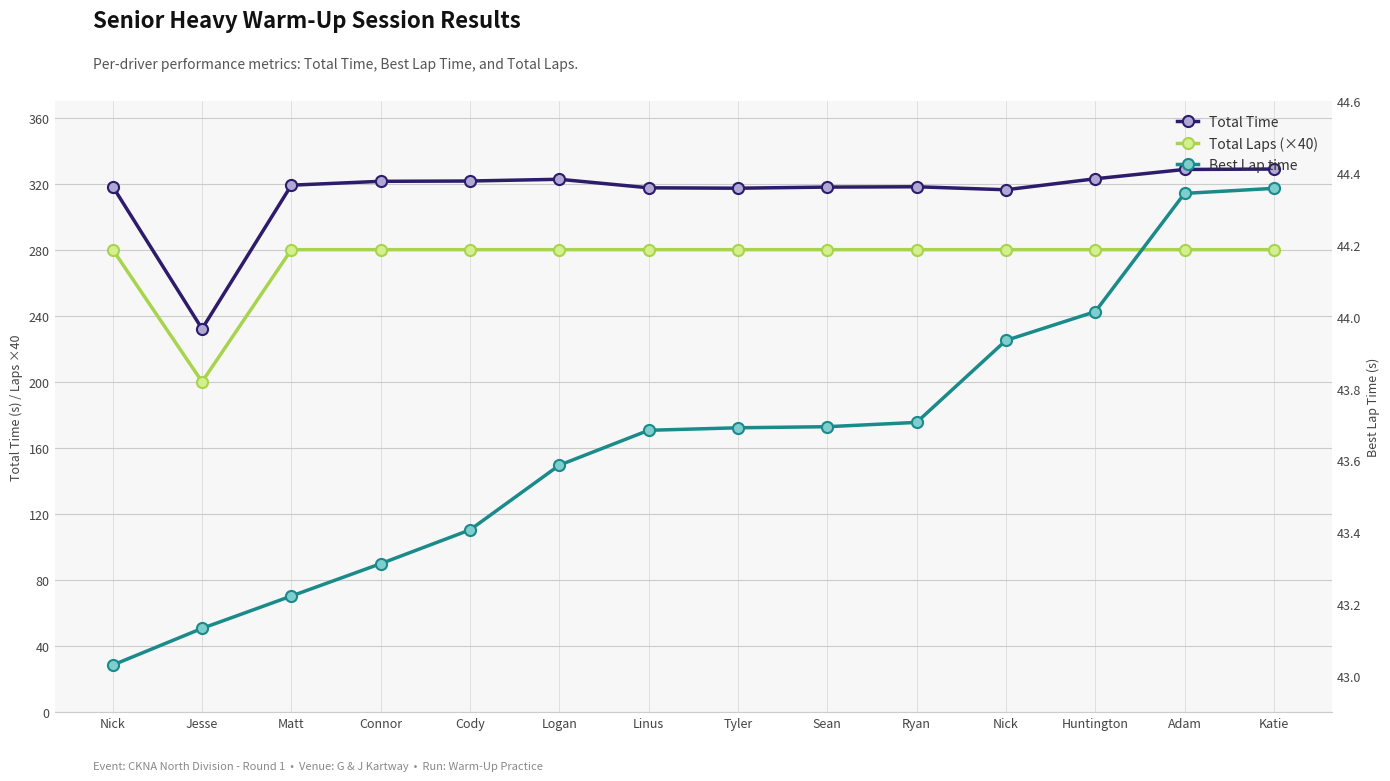

List the series in order of their peak value, highest first.

Total Time, Total Laps (×40), Best Lap time